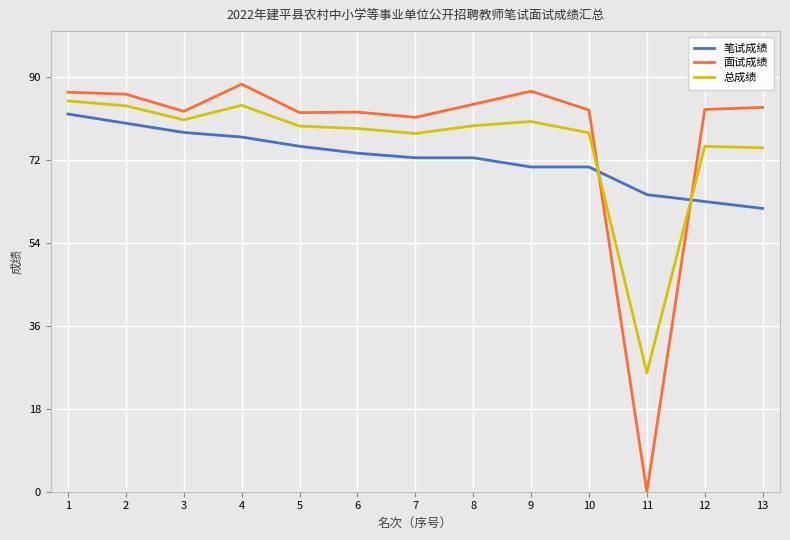

At which category does 面试成绩 reach its first local valley?

3